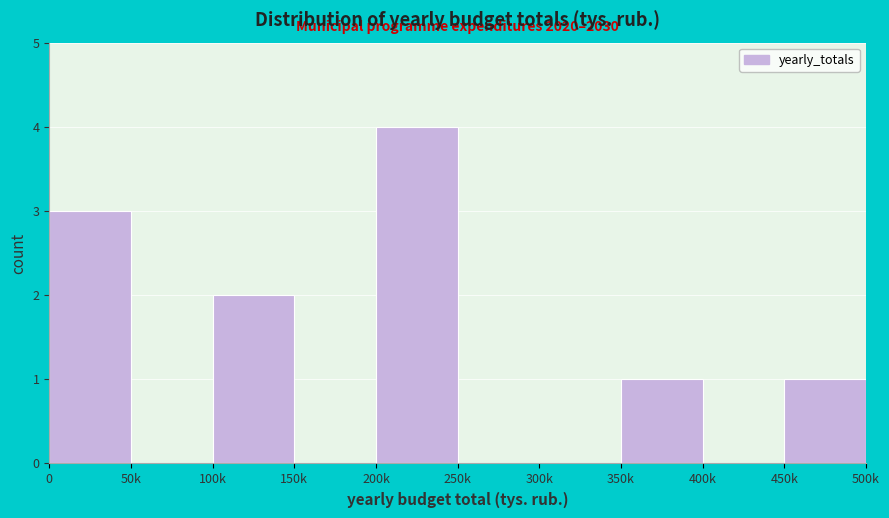

Reading left to right, transcribe all the data shown in this chart.

0=3	50k=0	100k=2	150k=0	200k=4	250k=0	300k=0	350k=1	400k=0	450k=1